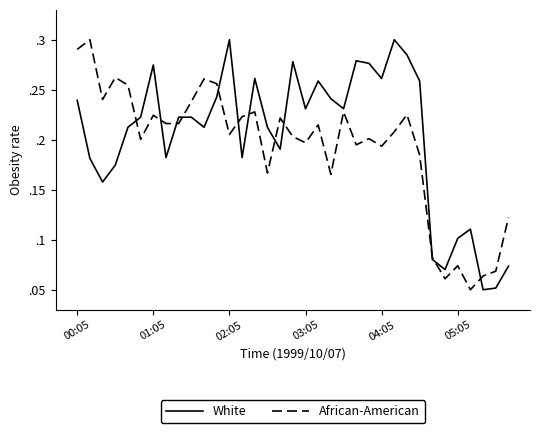

What are all the series names shown in the legend?

White, African-American